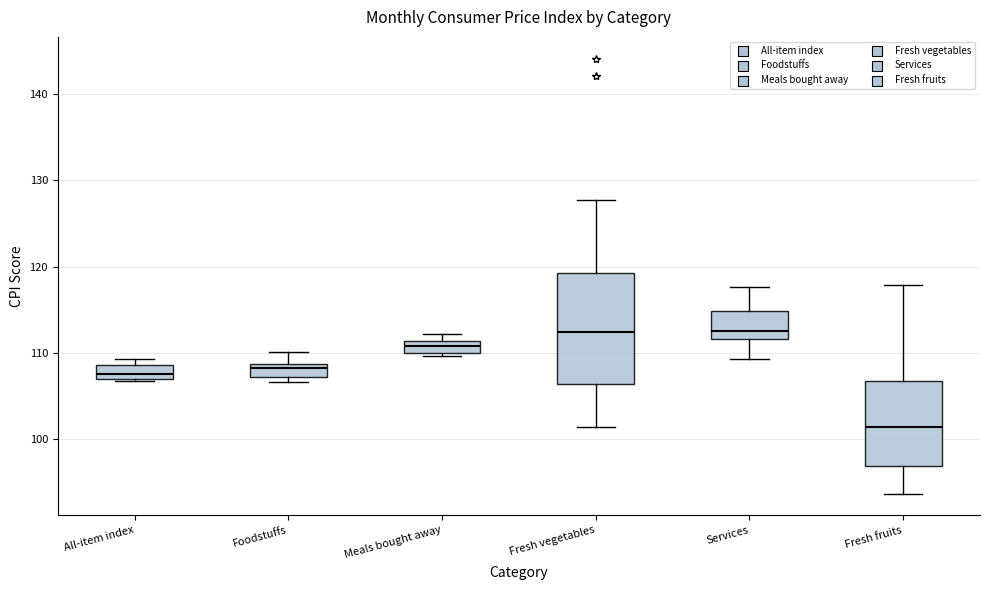

Where is the upper edge of the box for Services on the y-axis? The values are not printed on the chart, so give them approximately, as read against the axis.

115